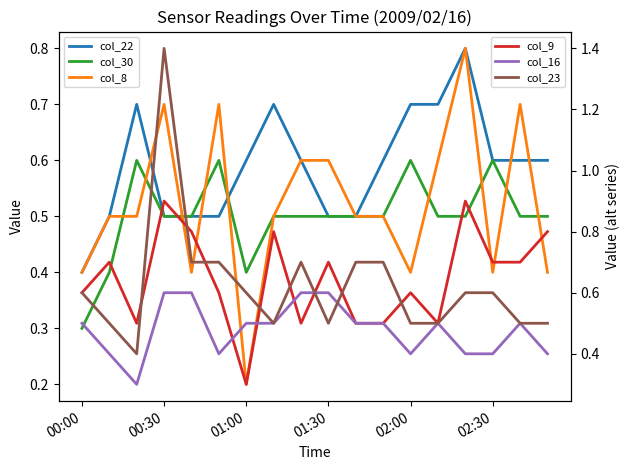

List the labels in order of col_8 value, smallest first.

6, 00:00, 02:00, 12, 15, 17, 00:30, 01:00, 7, 10, 11, 8, 9, 13, 01:30, 02:30, 16, 14